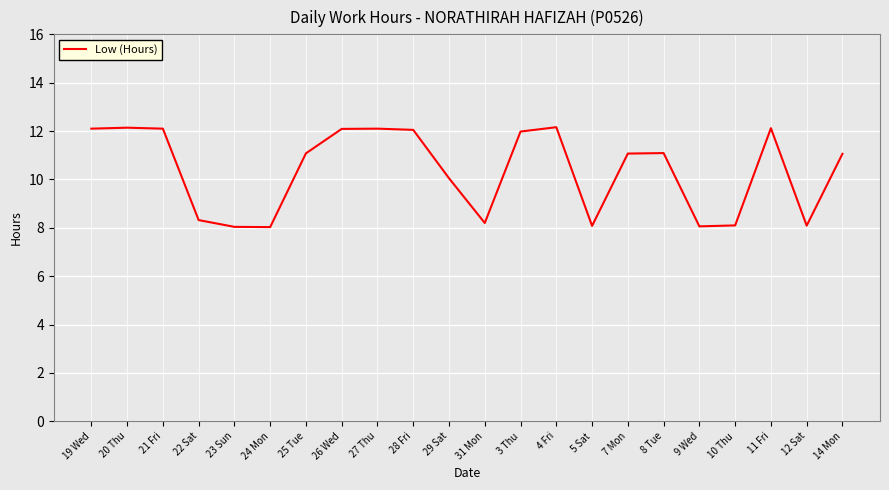

Approximately how many times larger is the value at 20 Thu compared to 7 Mon?

1.1